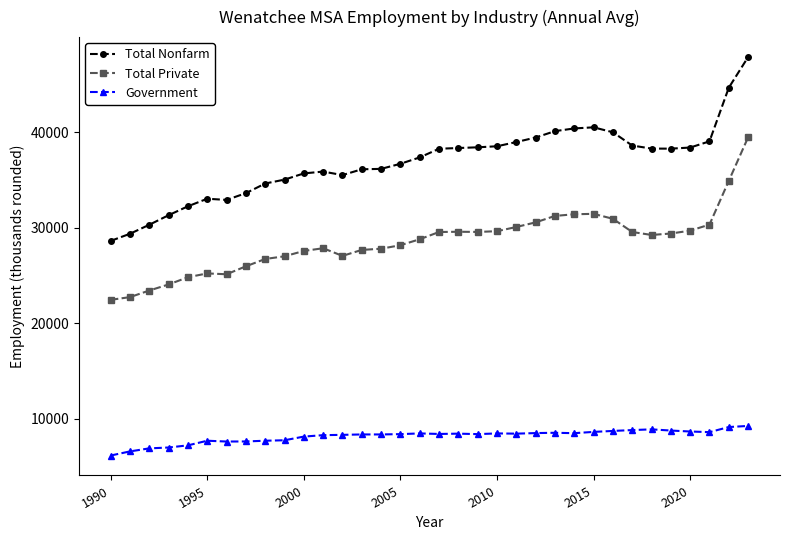

Which series has the largest range (max minus min)?

Total Nonfarm